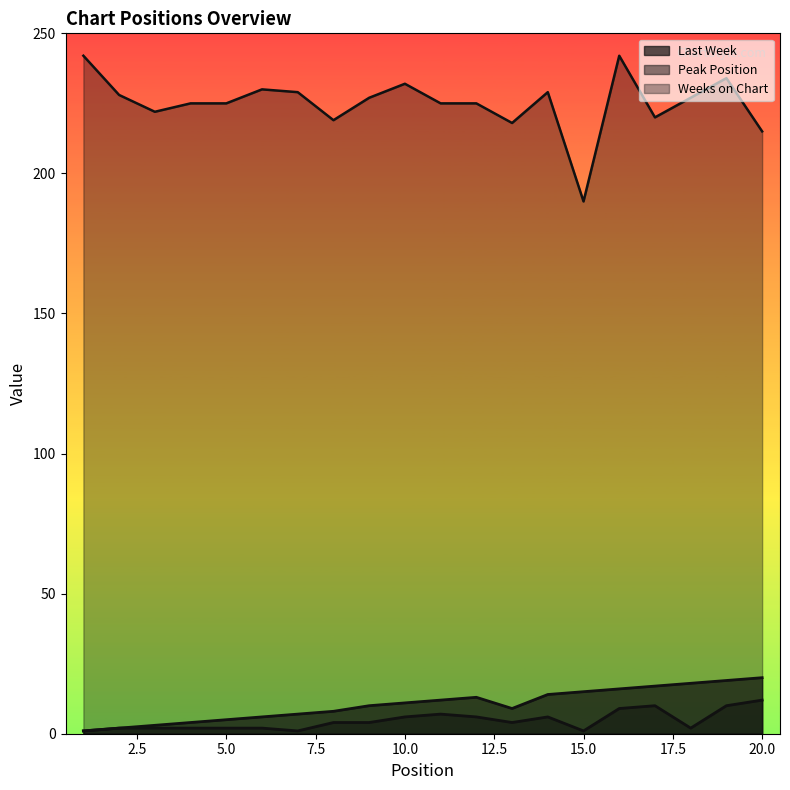

True or false: Peak Position has a value of 4 at 19.

False